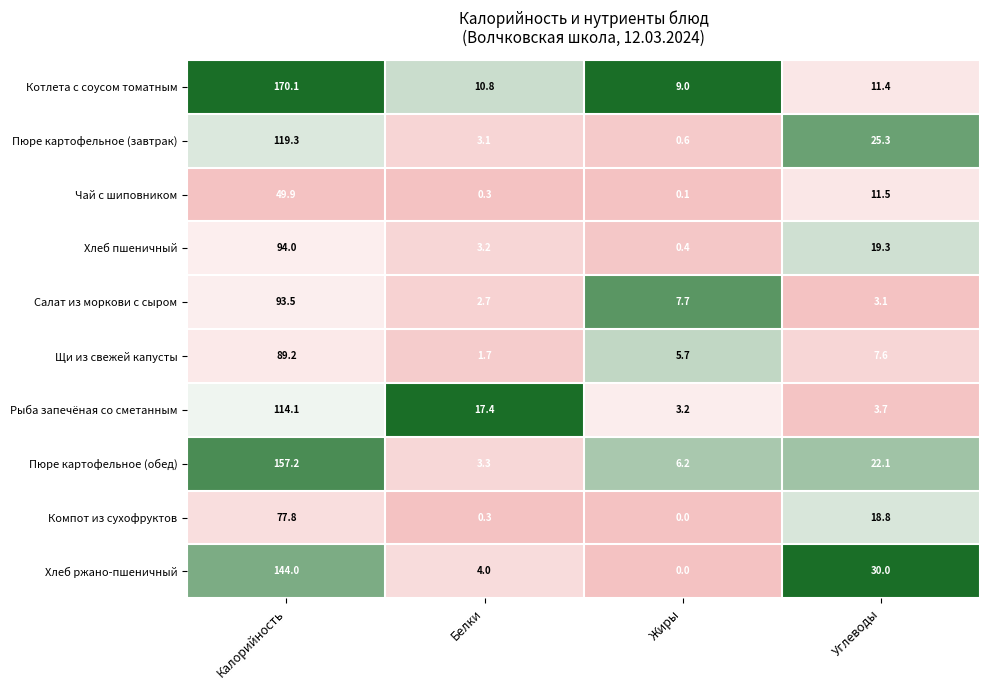

What is the difference between the maximum and minimum values in the Котлета с соусом томатным series?

161.1